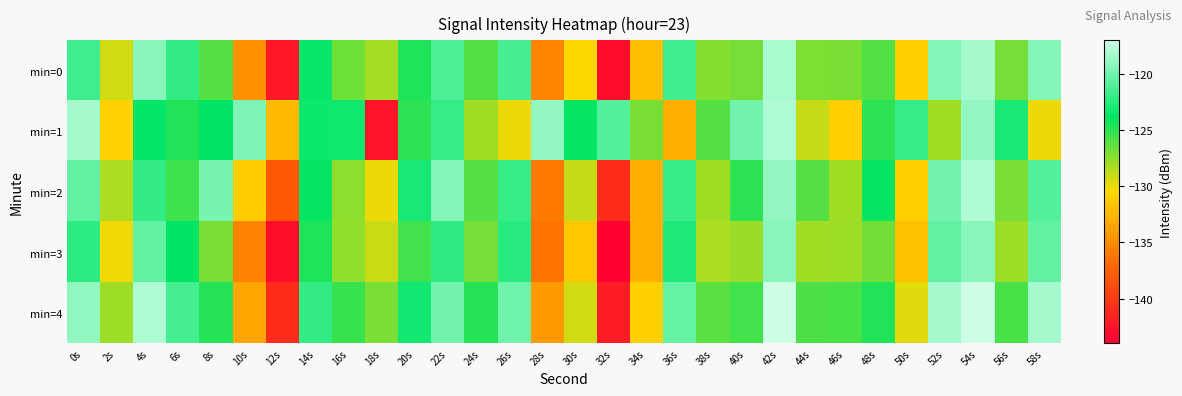

At 54s, list the series in order from smallest to largest.

min=3, min=1, min=0, min=2, min=4